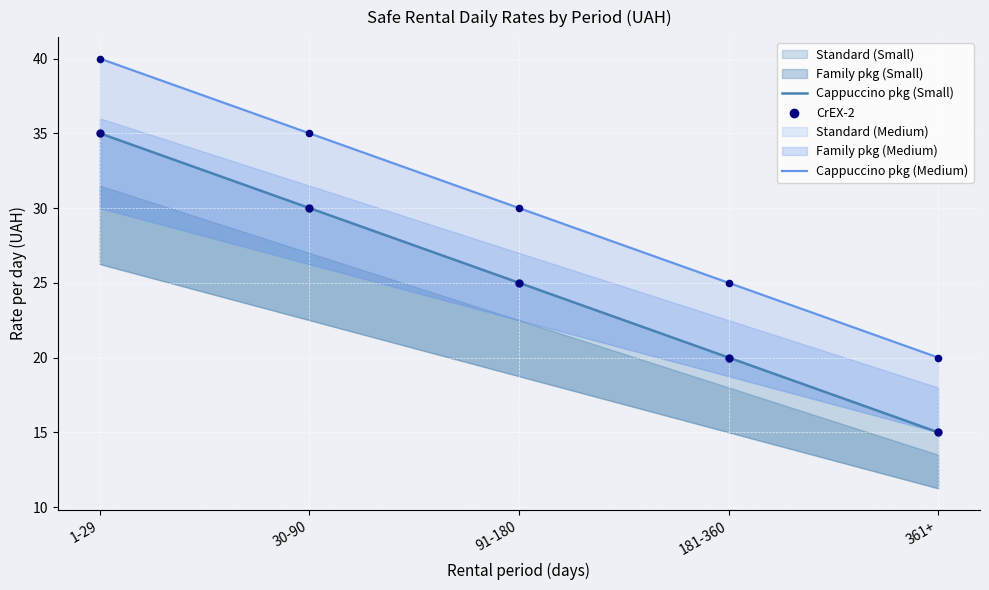

What is the total value across all series at 91-180?

80